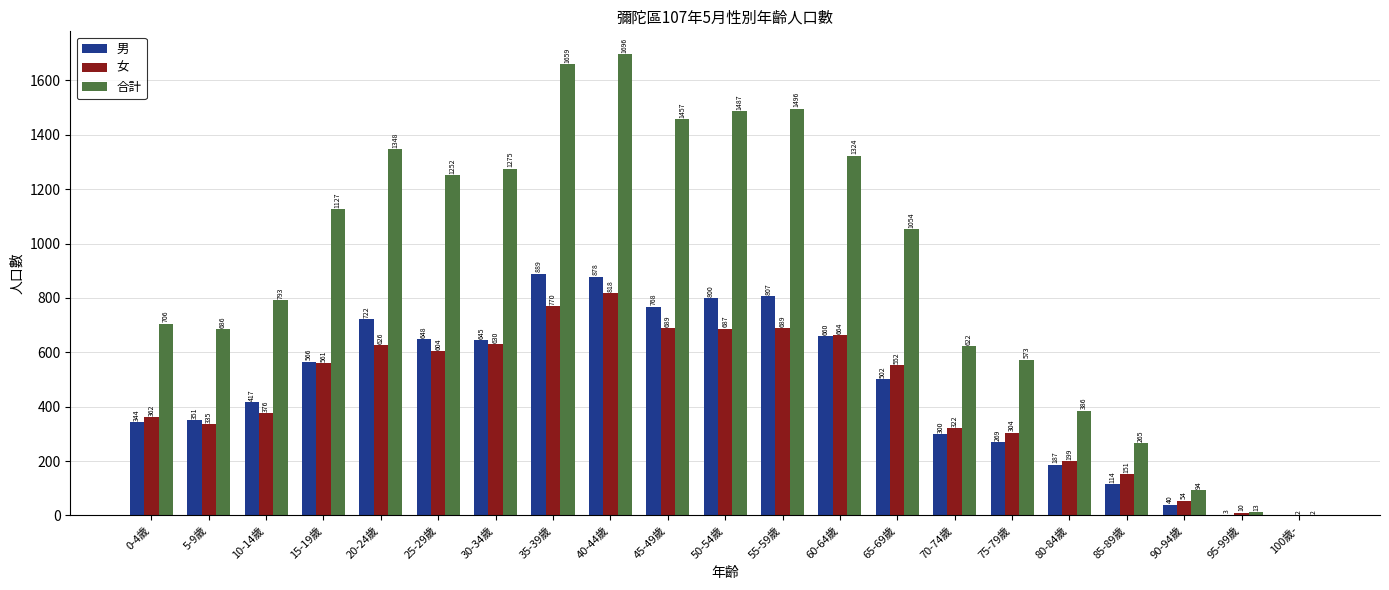

What is the average value of the 女 series?

448